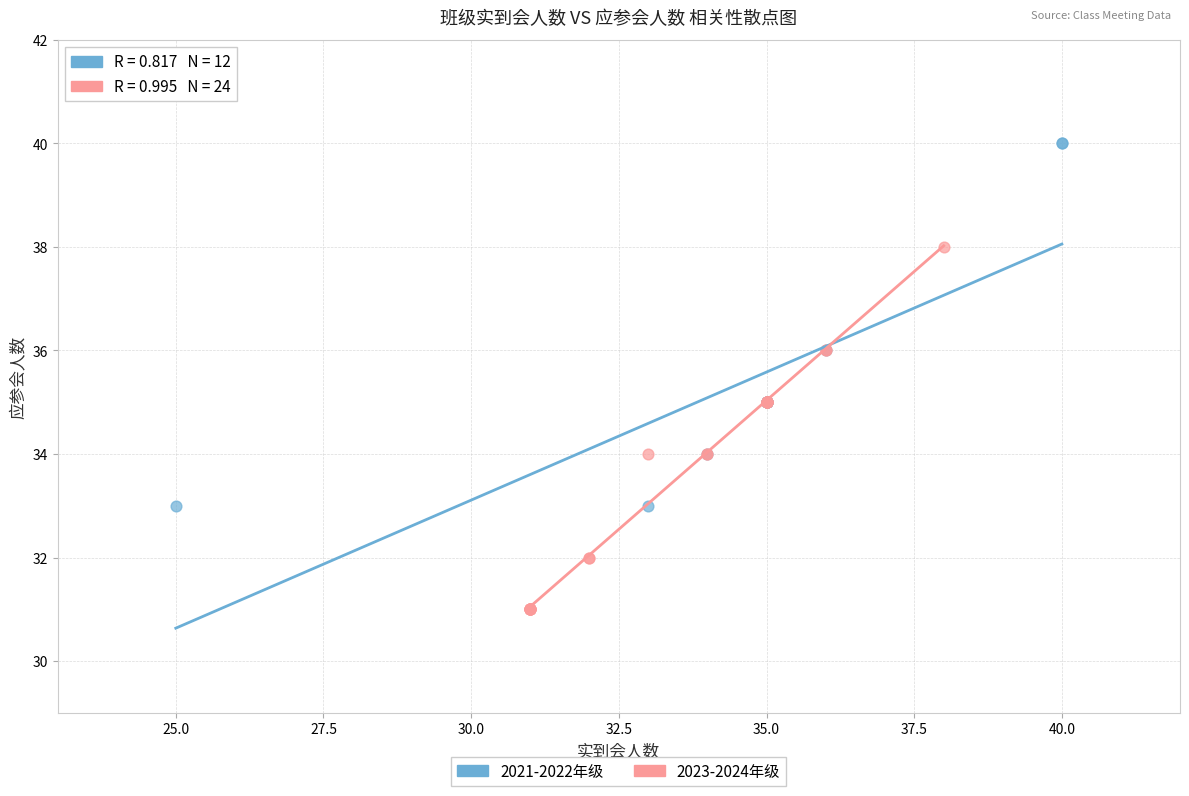

Which series reaches the minimum Y coordinate?

2023-2024年级